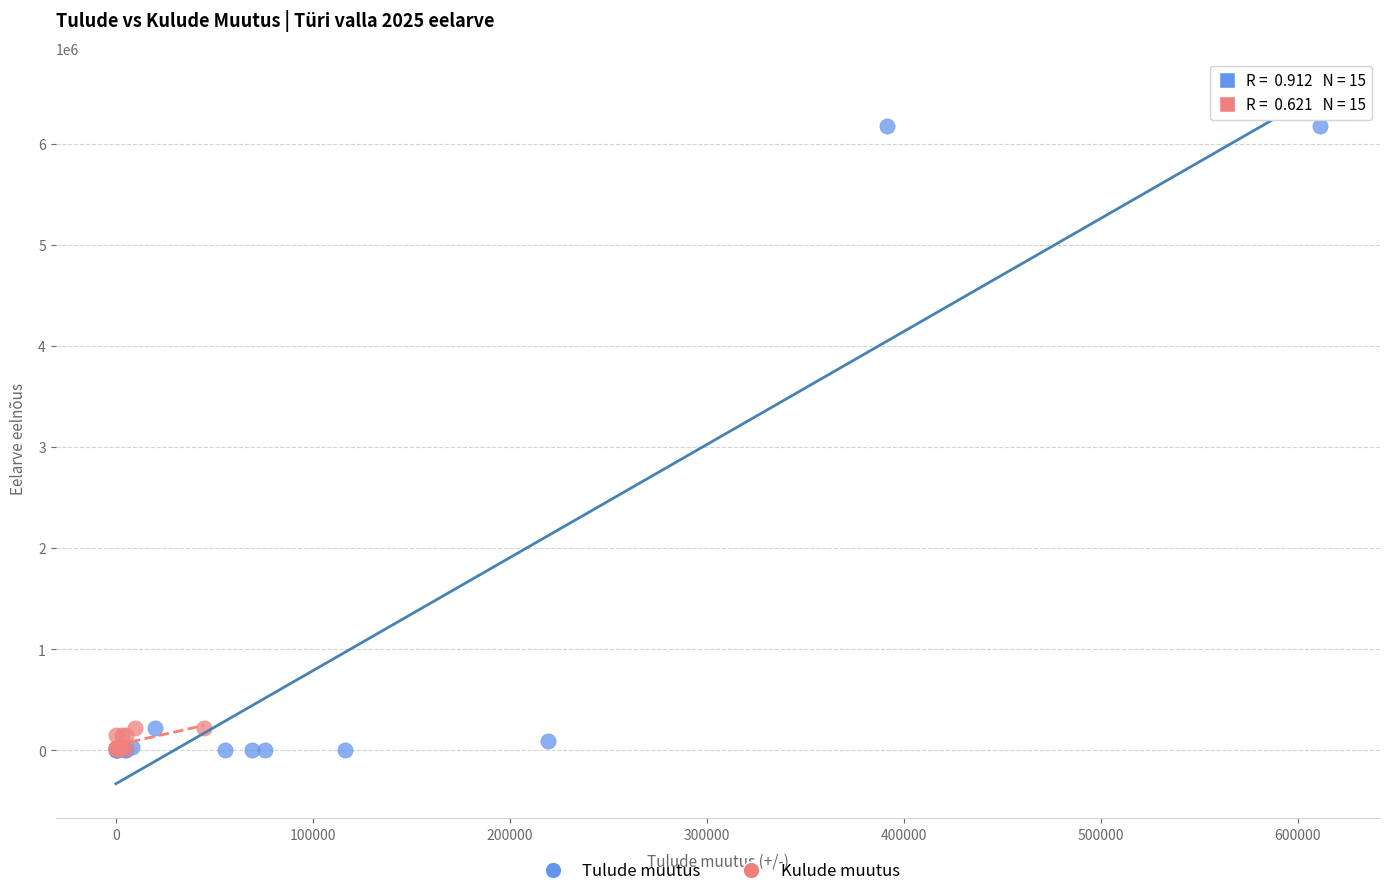

Which series reaches the maximum Y coordinate?

Tulude muutus